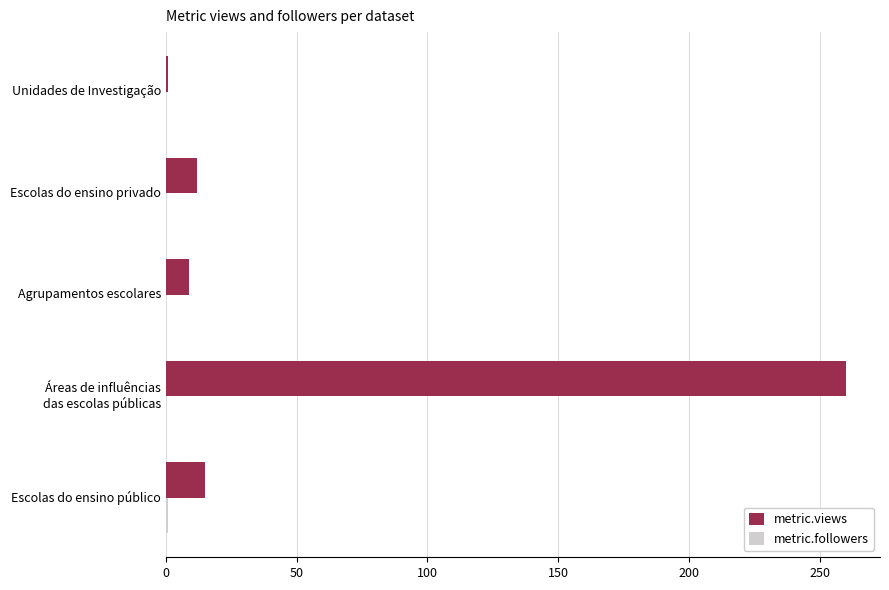

Which series has the largest total across all categories?

metric.views